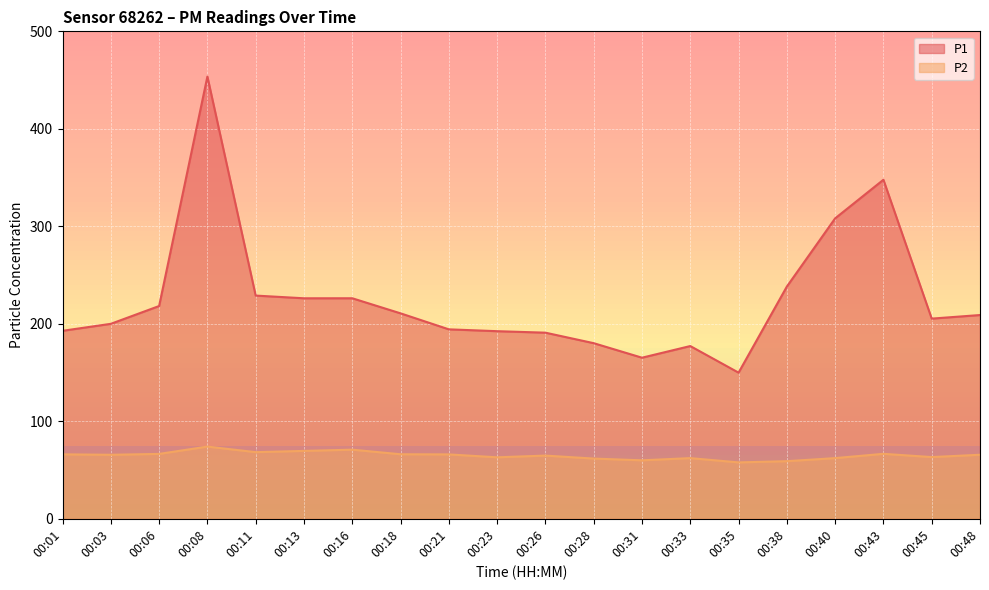

Count the number of categories in the chart.

20